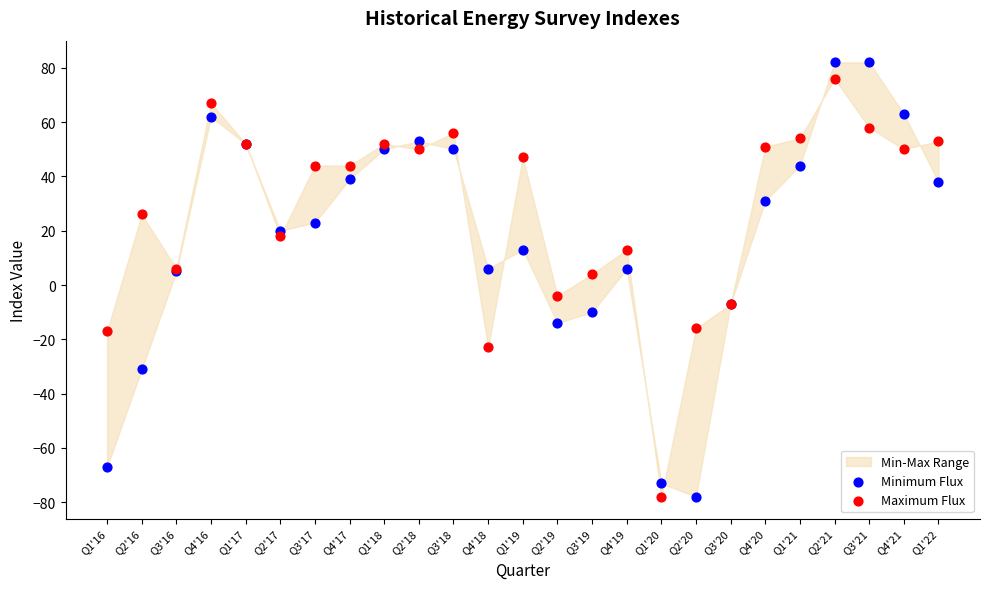

In the Maximum Flux series, what Y value is closest to -1?

-4